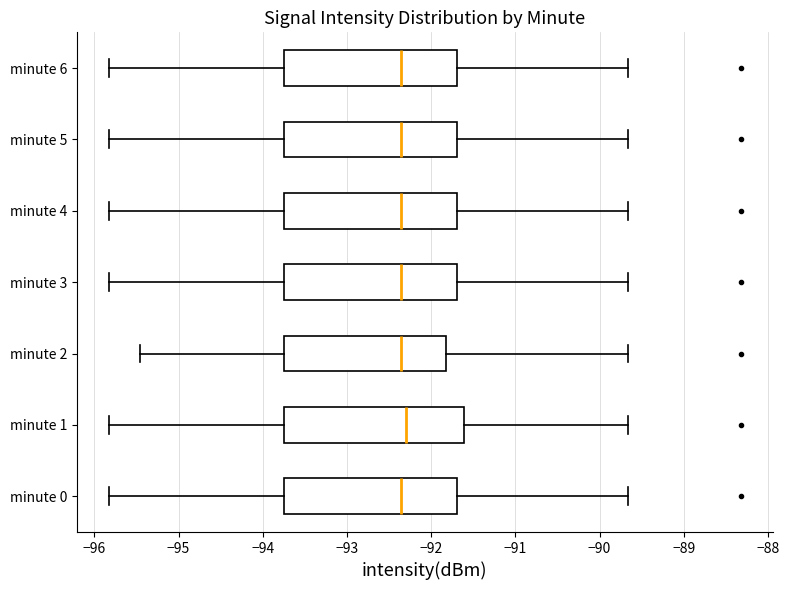

Reading bottom to top, read every box against the x-axis: the position of its median line, the range the box covers, and the ends of its whiskers. The values are not printed on the chart, so give them approximately, as read against the axis.

minute 0: median -92.4, box -93.8 to -91.7, whiskers -95.8 to -89.7
minute 1: median -92.3, box -93.8 to -91.6, whiskers -95.8 to -89.7
minute 2: median -92.4, box -93.8 to -91.8, whiskers -95.5 to -89.7
minute 3: median -92.4, box -93.8 to -91.7, whiskers -95.8 to -89.7
minute 4: median -92.4, box -93.8 to -91.7, whiskers -95.8 to -89.7
minute 5: median -92.4, box -93.8 to -91.7, whiskers -95.8 to -89.7
minute 6: median -92.4, box -93.8 to -91.7, whiskers -95.8 to -89.7